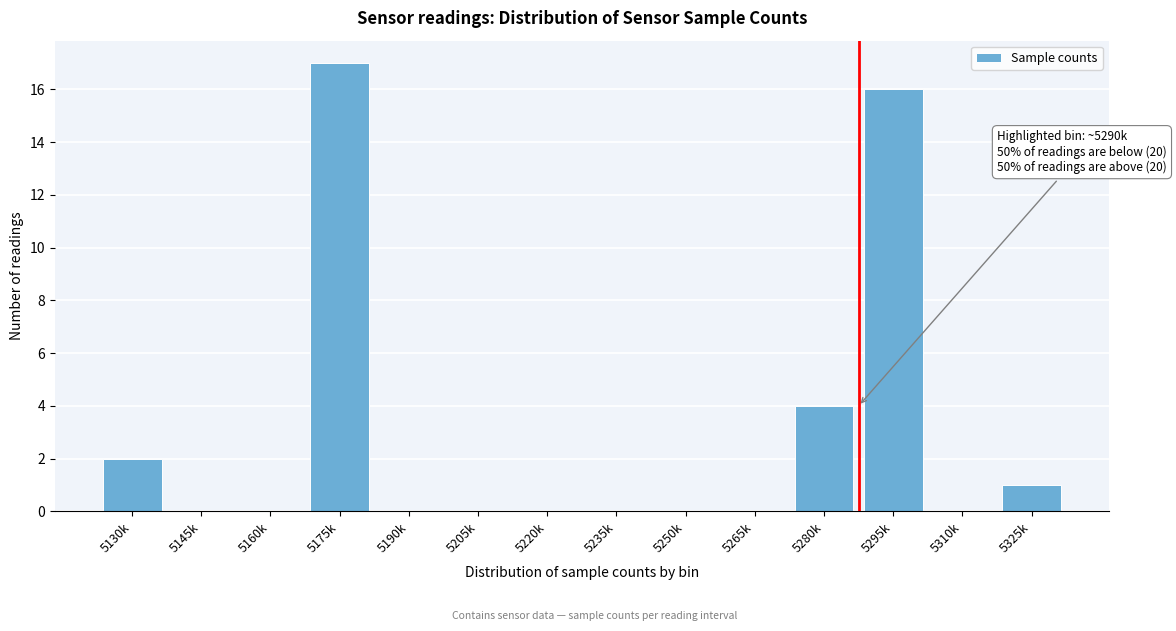

Reading left to right, extract all data points from this chart.

5130k=2	5145k=0	5160k=0	5175k=17	5190k=0	5205k=0	5220k=0	5235k=0	5250k=0	5265k=0	5280k=4	5295k=16	5310k=0	5325k=1